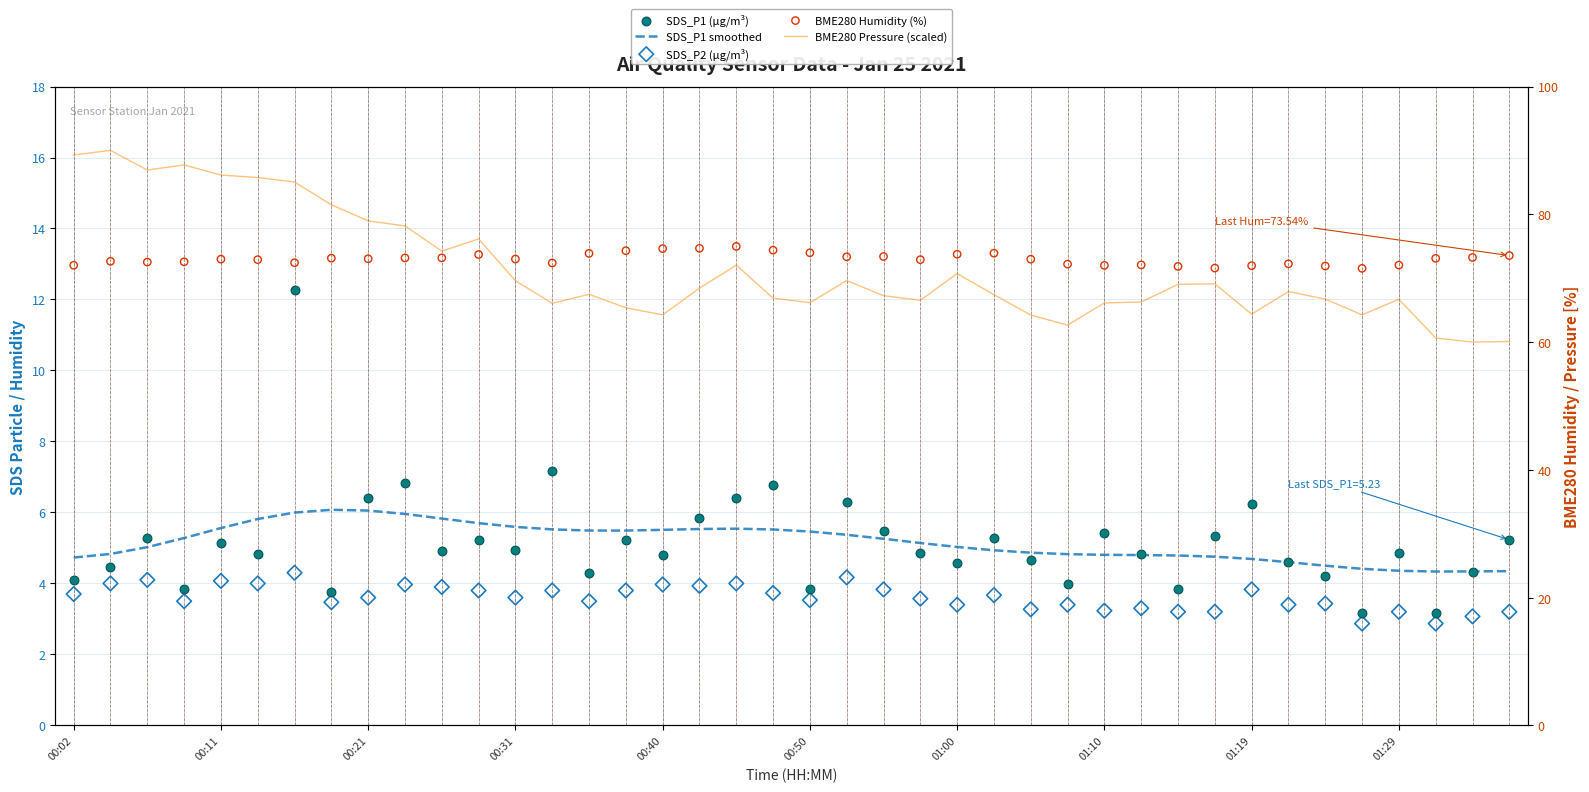

Which series has the largest Y range (max minus min)?

BME280 Pressure (scaled)